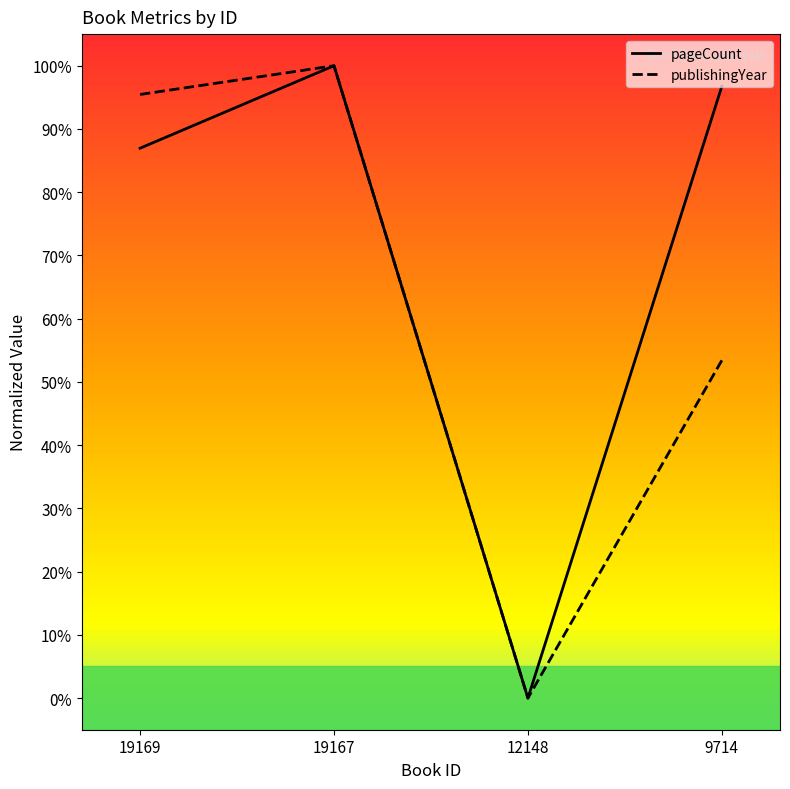

Which series has the largest total across all categories?

pageCount